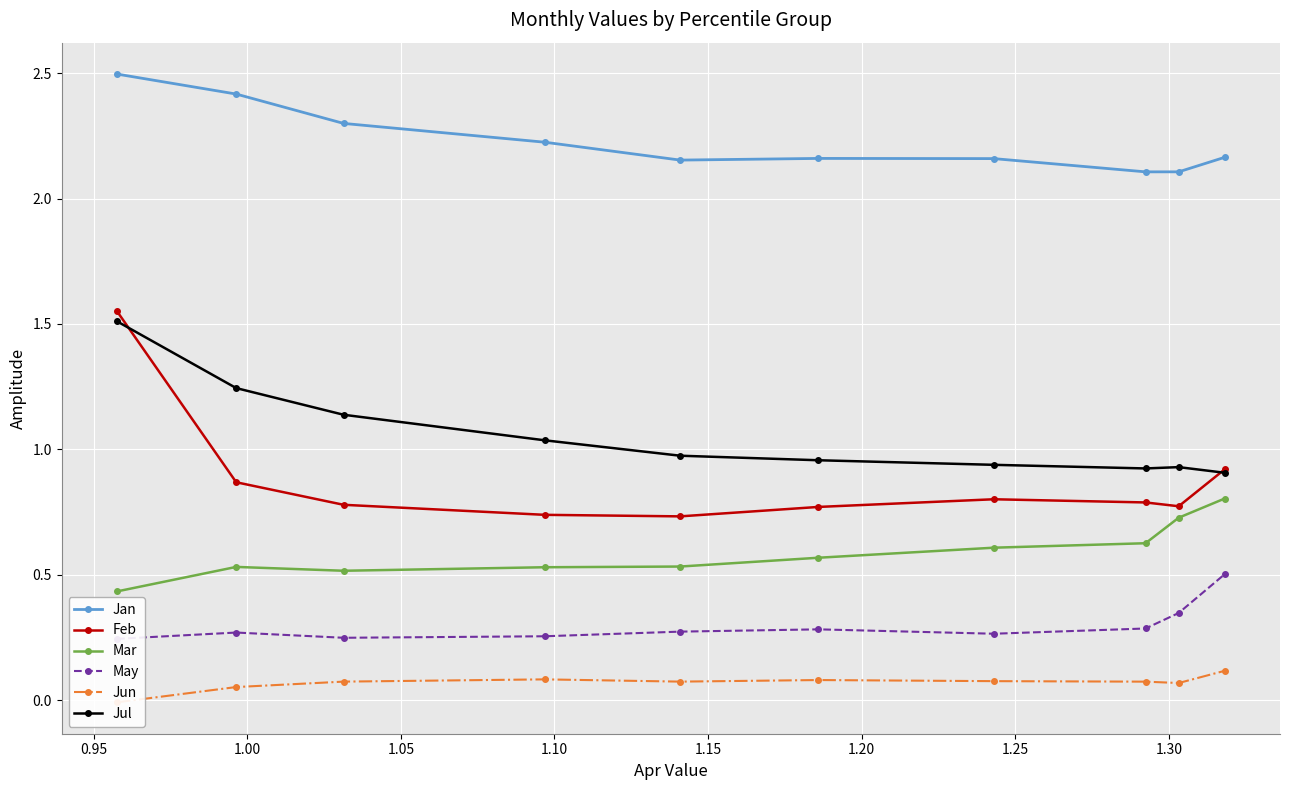

True or false: Jul and Jan intersect in this chart.

False